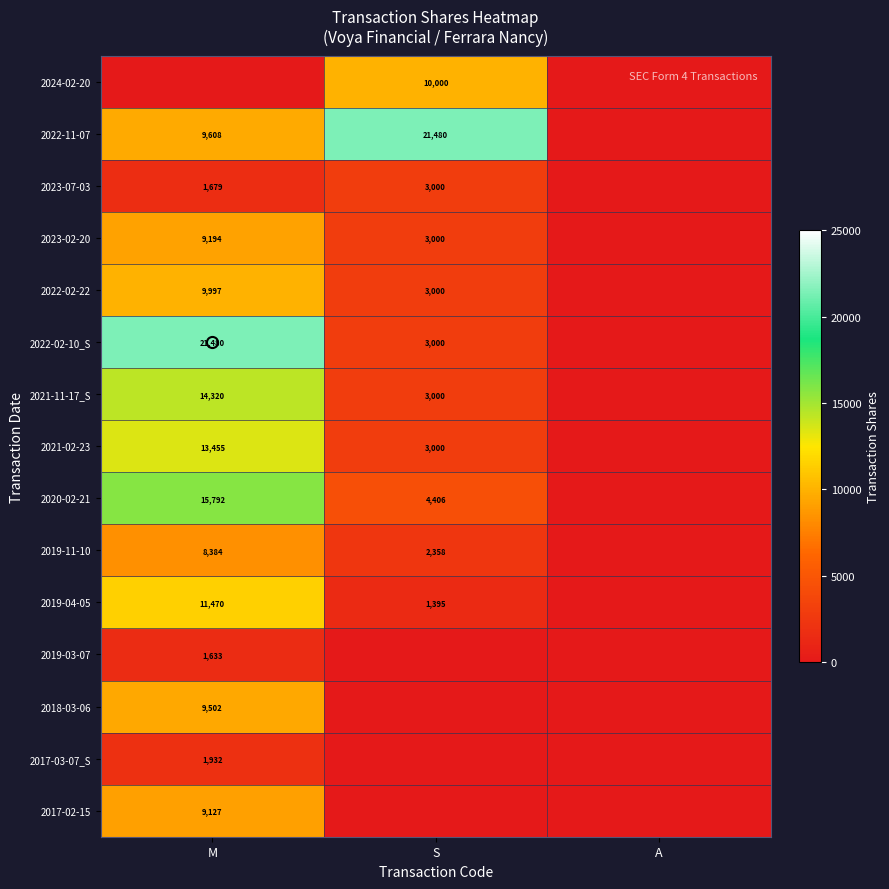

How many data points in 2022-02-10_S are above 3000?

1